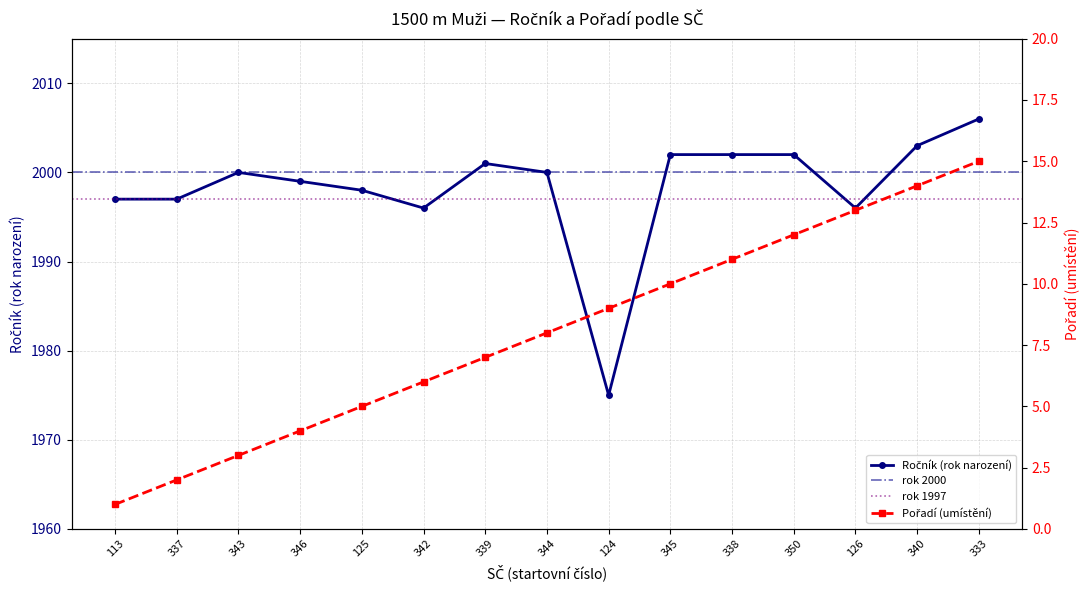

Reading left to right, transcribe all the data shown in this chart.

113=1	337=2	343=3	346=4	125=5	342=6	339=7	344=8	124=9	345=10	338=11	350=12	126=13	340=14	333=15